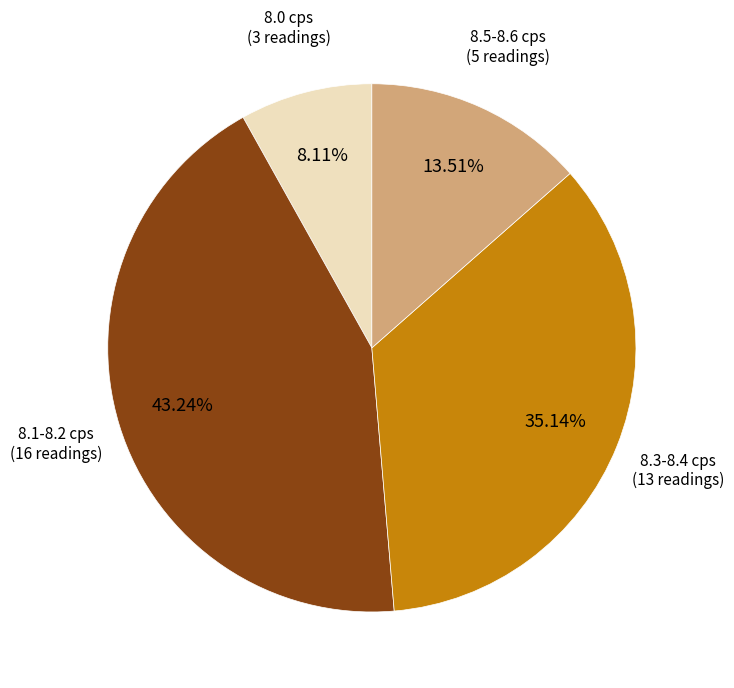

Is there a majority slice in this chart?

No